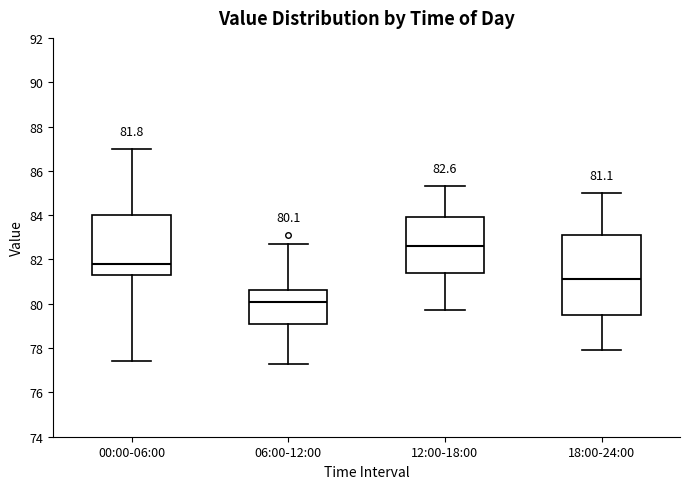

Which box has the highest median line?

12:00-18:00